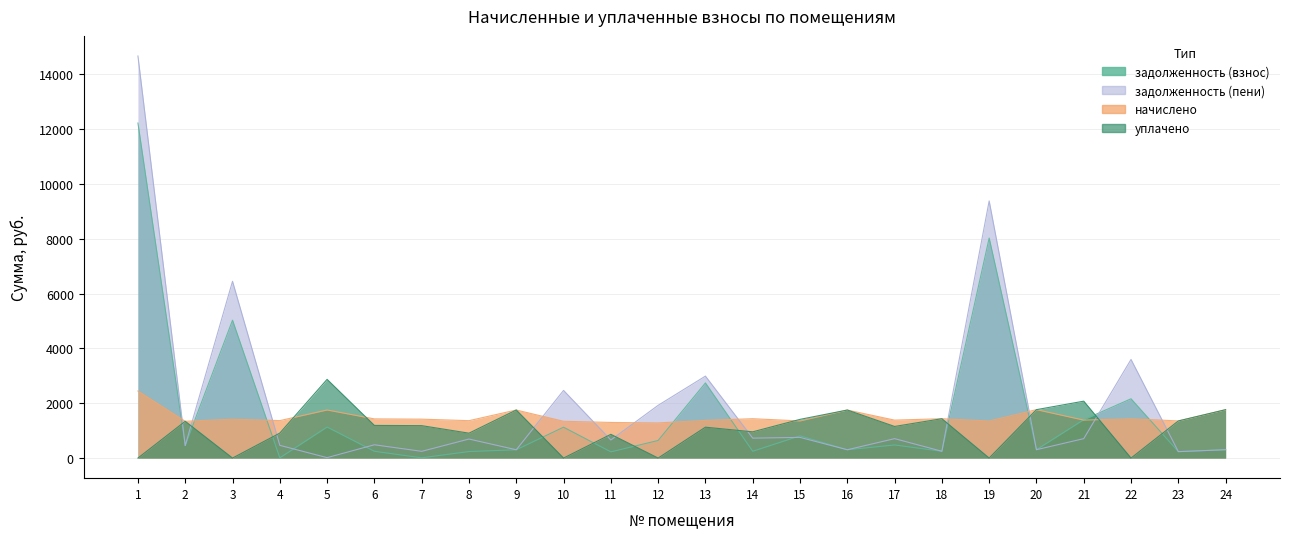

What is the sum of all начислено values?

36006.7